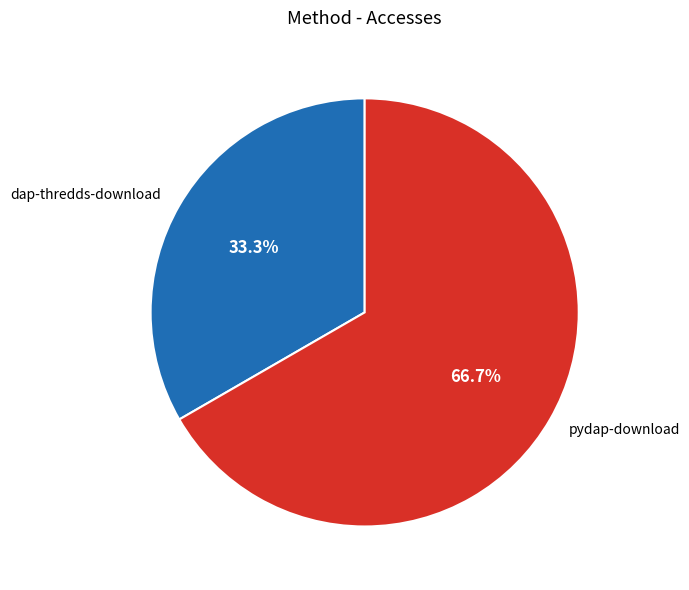

The dap-thredds-download slice represents 19% of the pie. True or false?

False